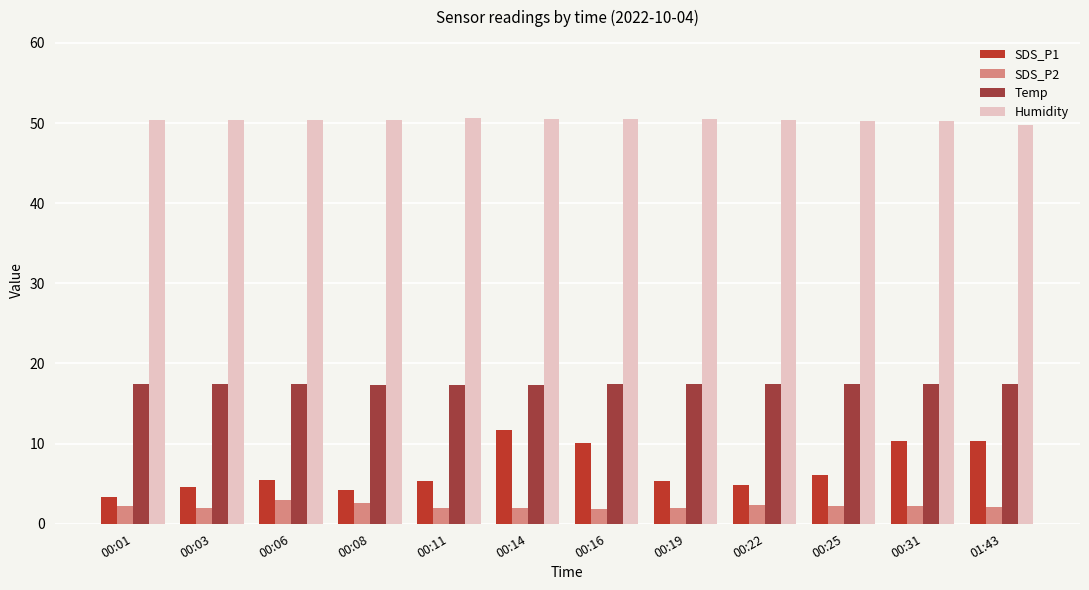

True or false: Humidity has a value of 11.5 at 00:19.

False